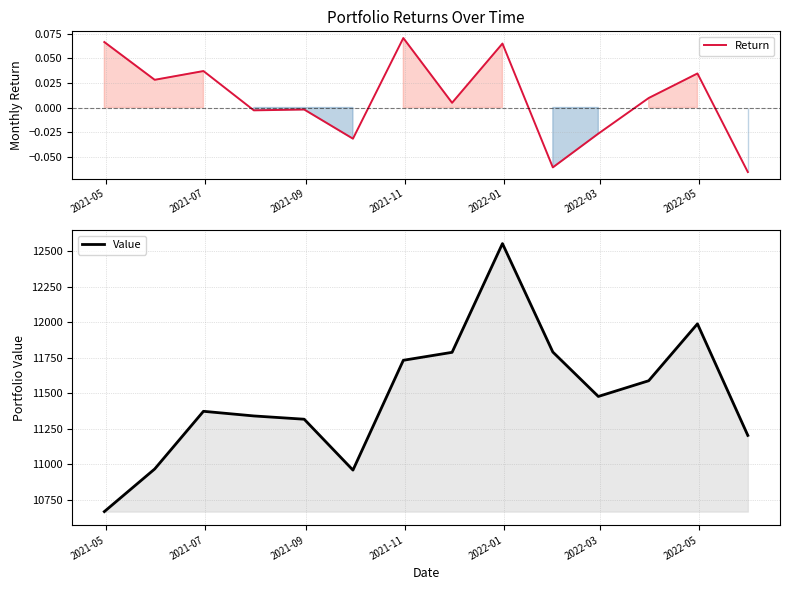

List the series in order of their overall mean, highest first.

Value, Return